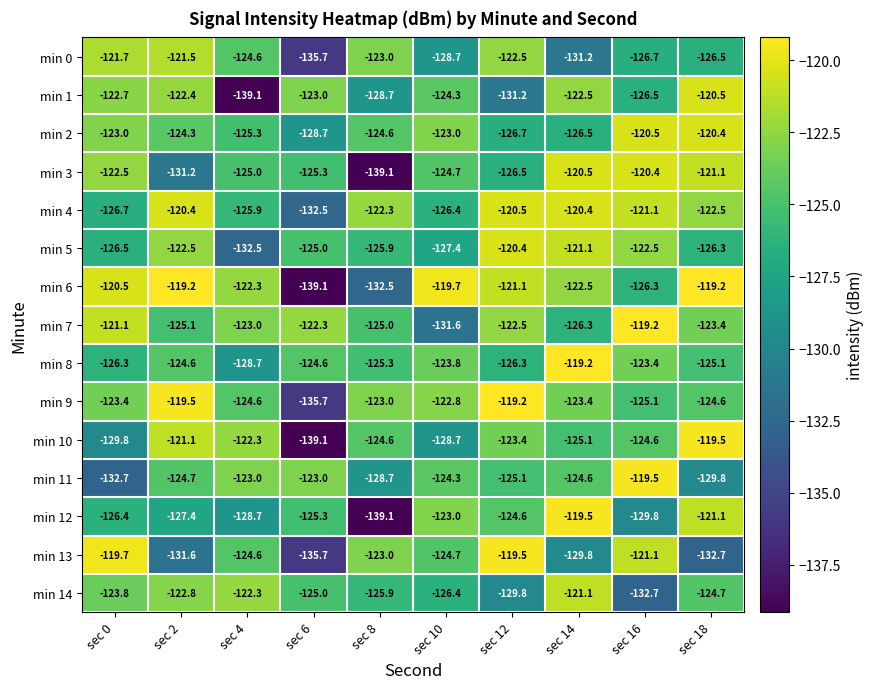

Count the number of categories in the chart.

10